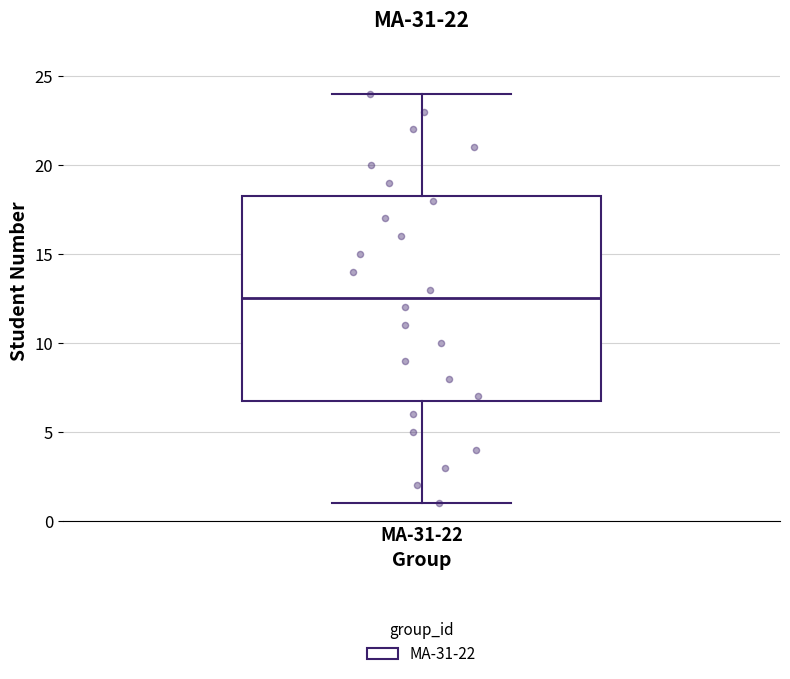

Transcribe this box plot: give where the median line is, the range the box spans, and where the two whiskers end, as read against the y-axis. The values are not printed on the chart, so give them approximately, as read against the axis.

median 12.5, box 7.0 to 18.5, whiskers 1.0 to 24.0